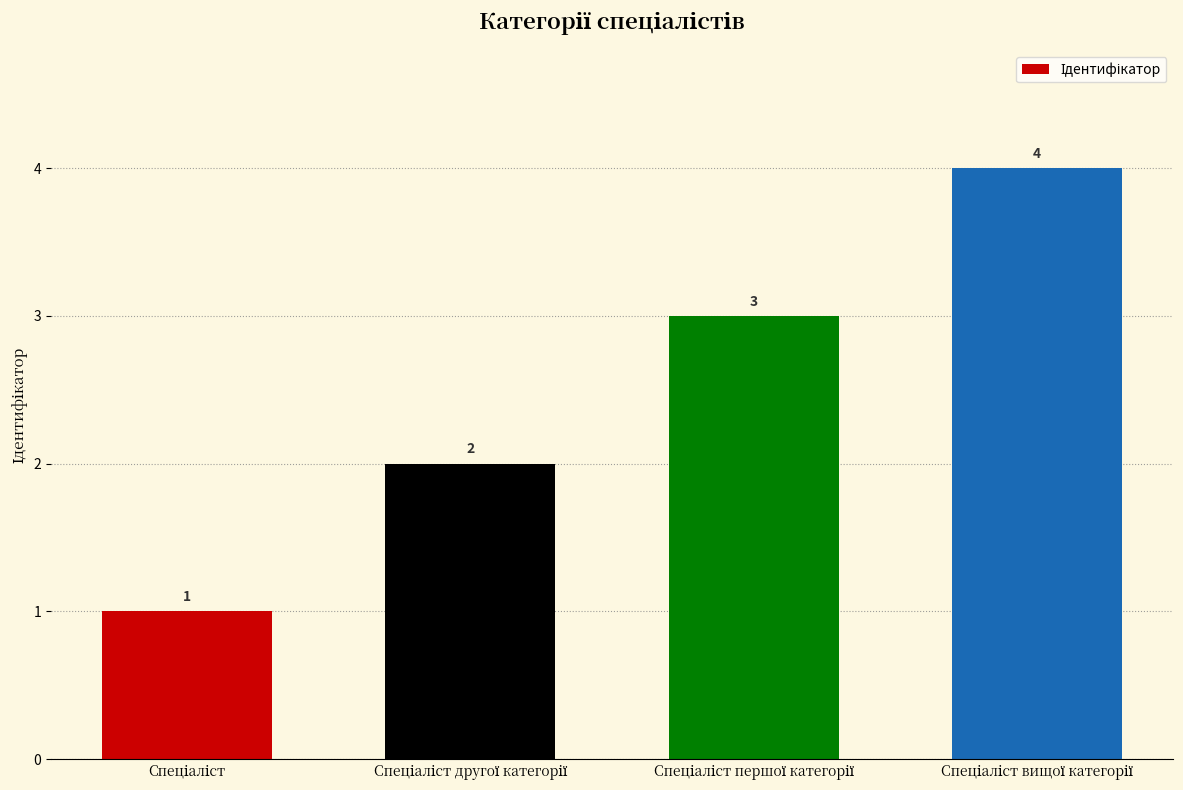

What is the difference between the maximum and minimum values?

3